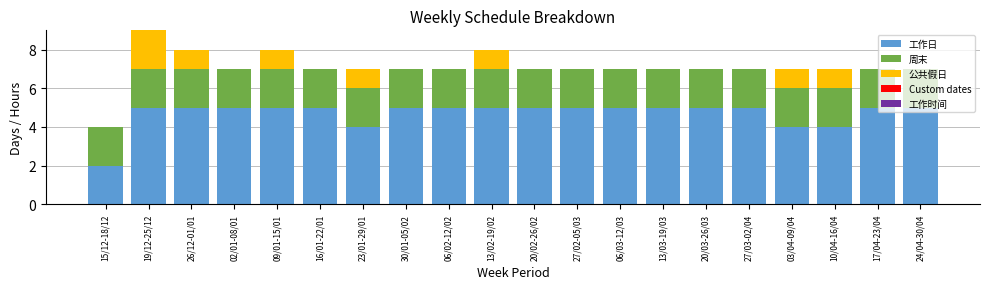

What is the sum of all 工作日 values?

94